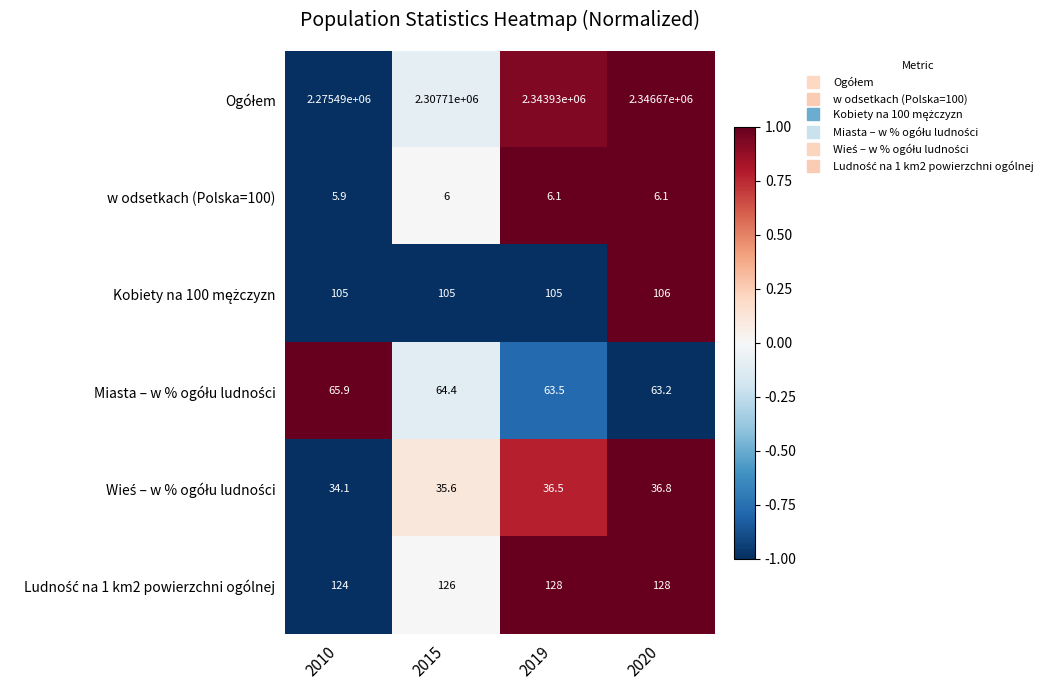

Which label corresponds to the smallest value in the chart?

2010